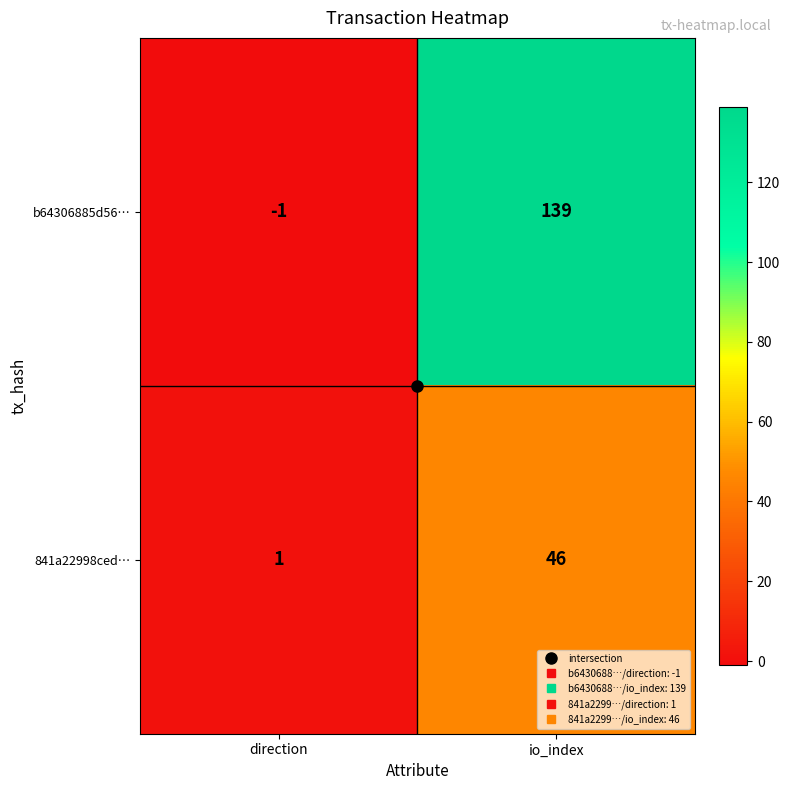

Which series has the largest total across all categories?

b64306885d56…